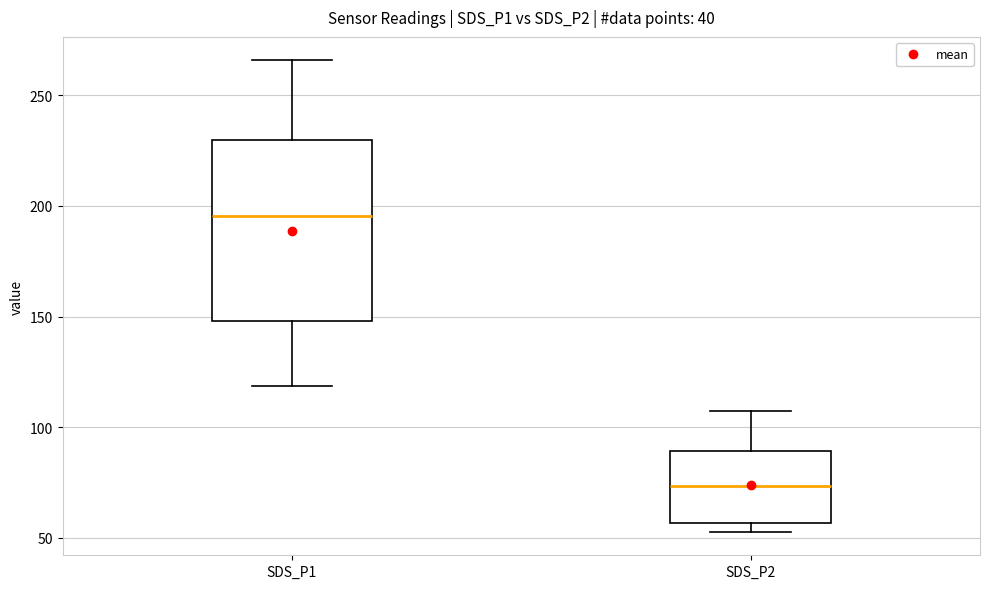

Comparing the boxes themselves (not the whiskers), which one is the tallest?

SDS_P1